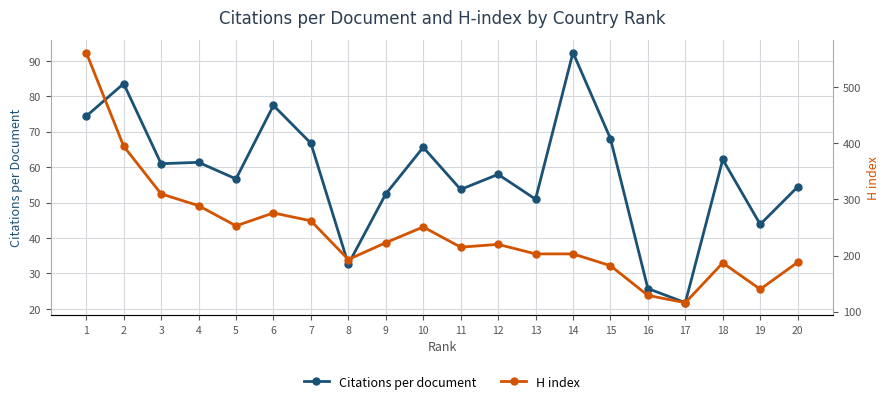

What is the sum of the Citations per document values at 19 and 9?

96.3